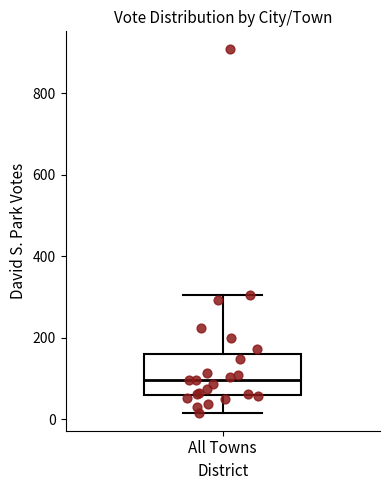

Transcribe this box plot: give where the median line is, the range the box spans, and where the two whiskers end, as read against the y-axis. The values are not printed on the chart, so give them approximately, as read against the axis.

median 100, box 60 to 160, whiskers 20 to 300